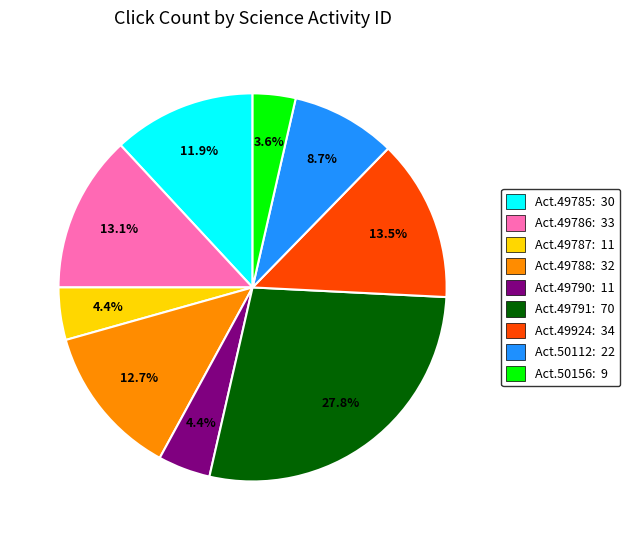

Which slice is the largest?

Act.49791: 70